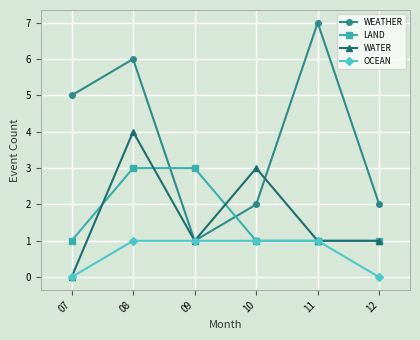

Which category has the highest value in the WEATHER series?

11